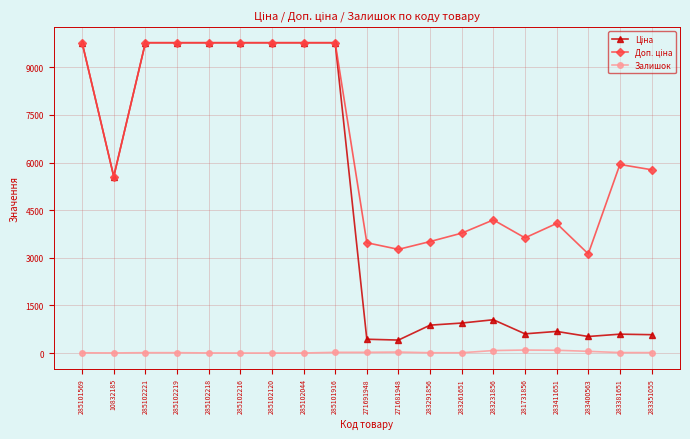

What is the label of the 6th point from the right?

283231856